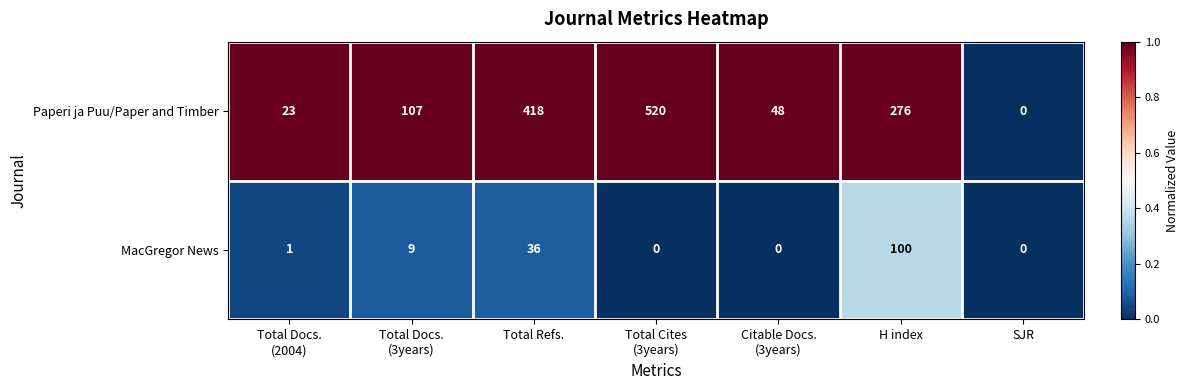

At how many categories does at least one series exceed 38?

5